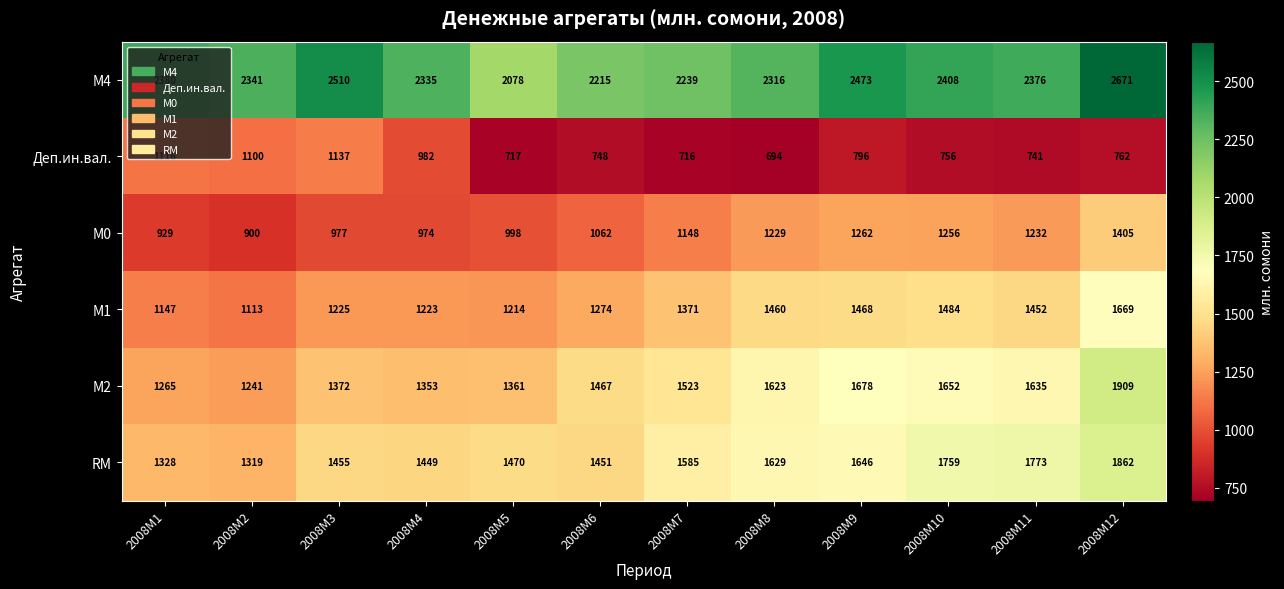

Between 2008M6 and 2008M8, which series saw the biggest shift?

М1